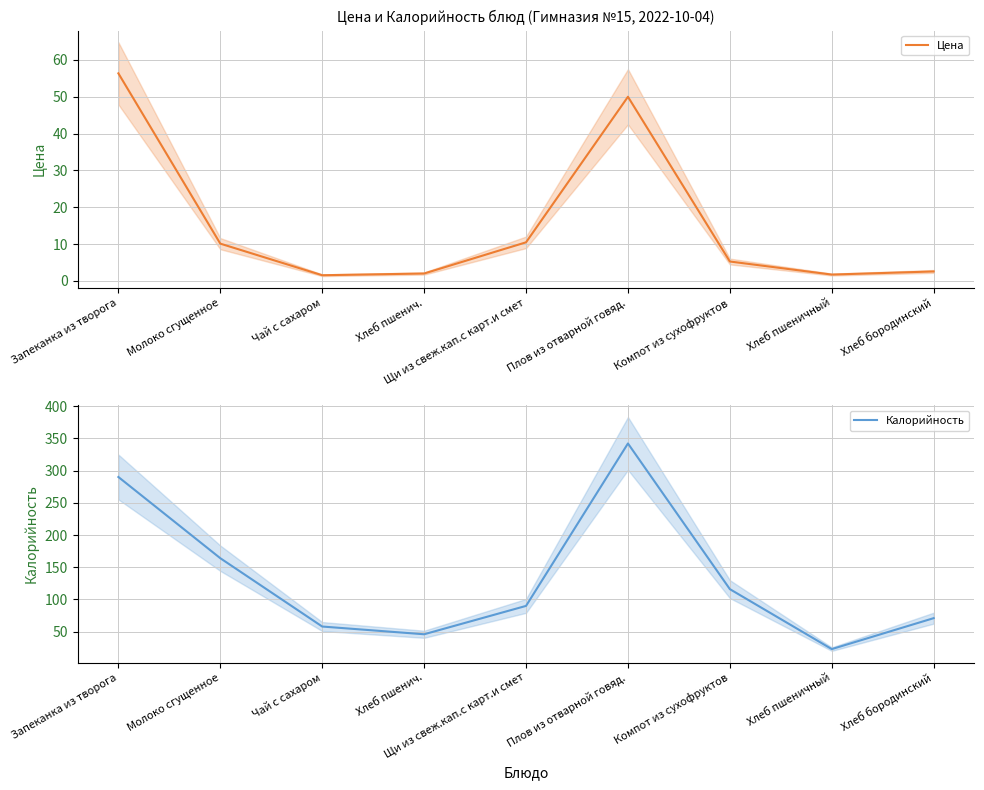

What is the average value of the Калорийность series?

133